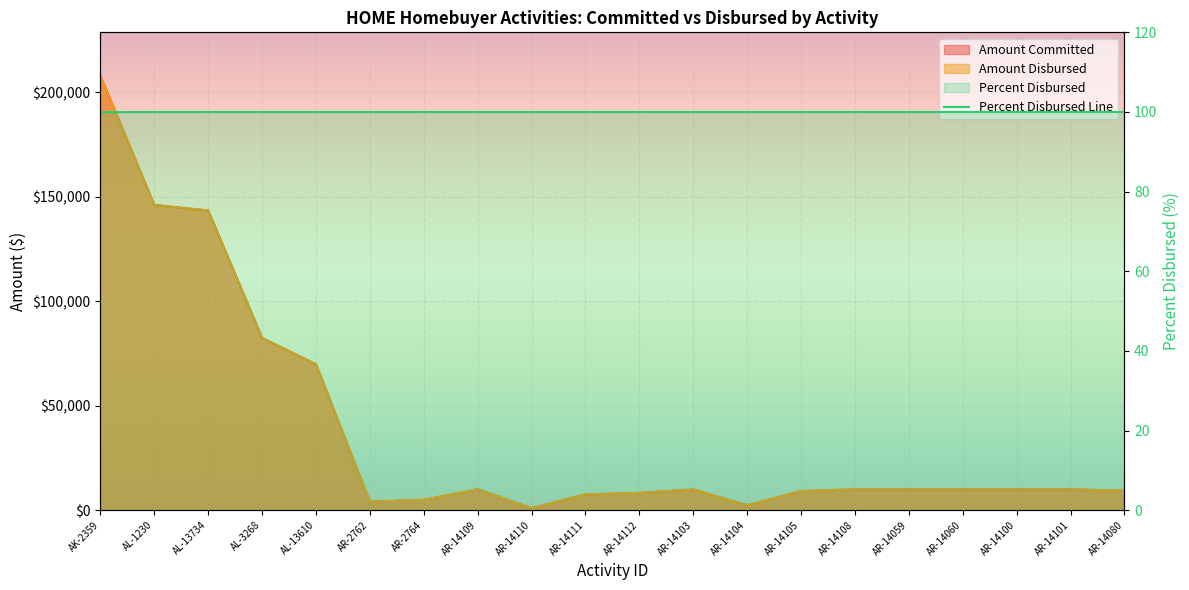

What position from the left is AR-14080?

20